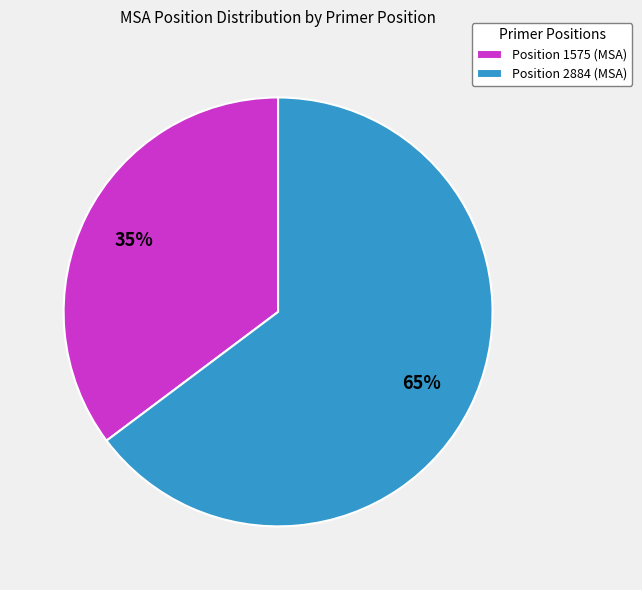

To the nearest percent, what is the combined percentage of Position 2884 (MSA) and Position 1575 (MSA)?

100%